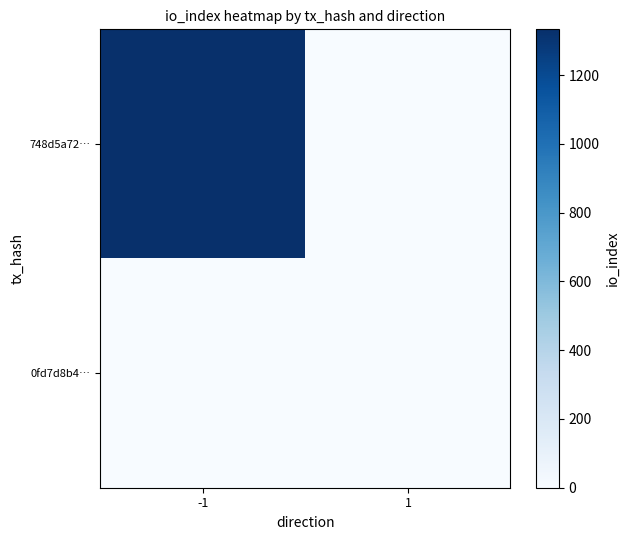

Reading left to right, transcribe all the data shown in this chart.

748d5a72…: -1=1333	1=0
0fd7d8b4…: -1=0	1=0